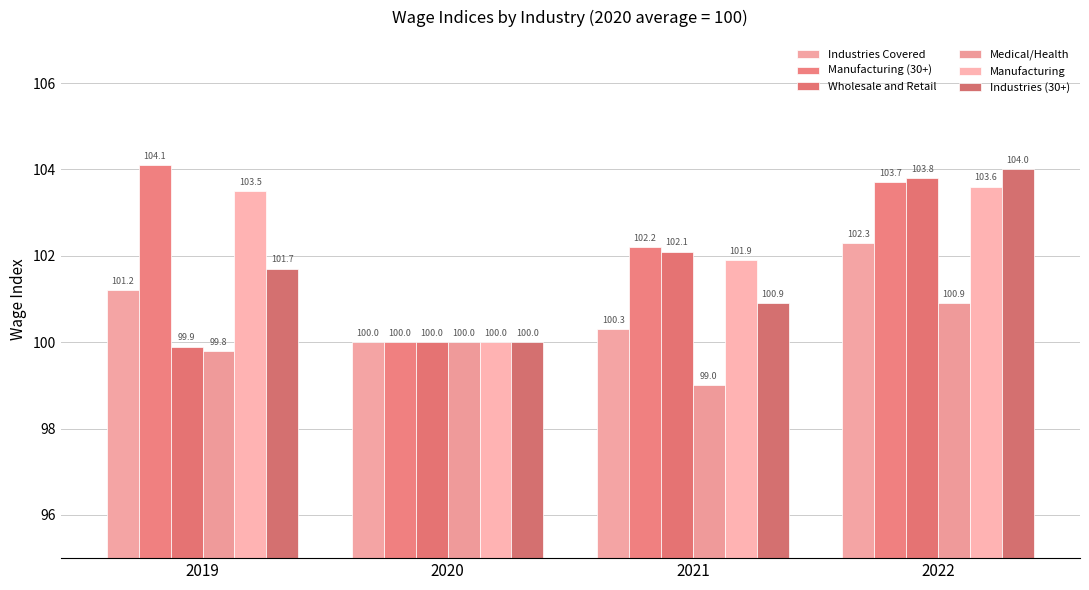

Which label corresponds to the largest value in the chart?

2019